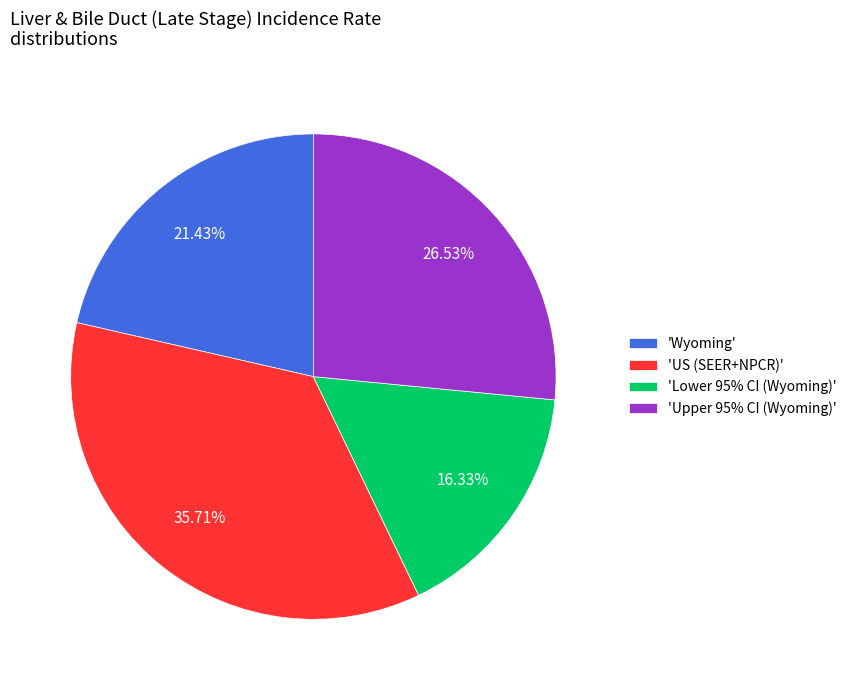

Does any single category account for the majority?

No